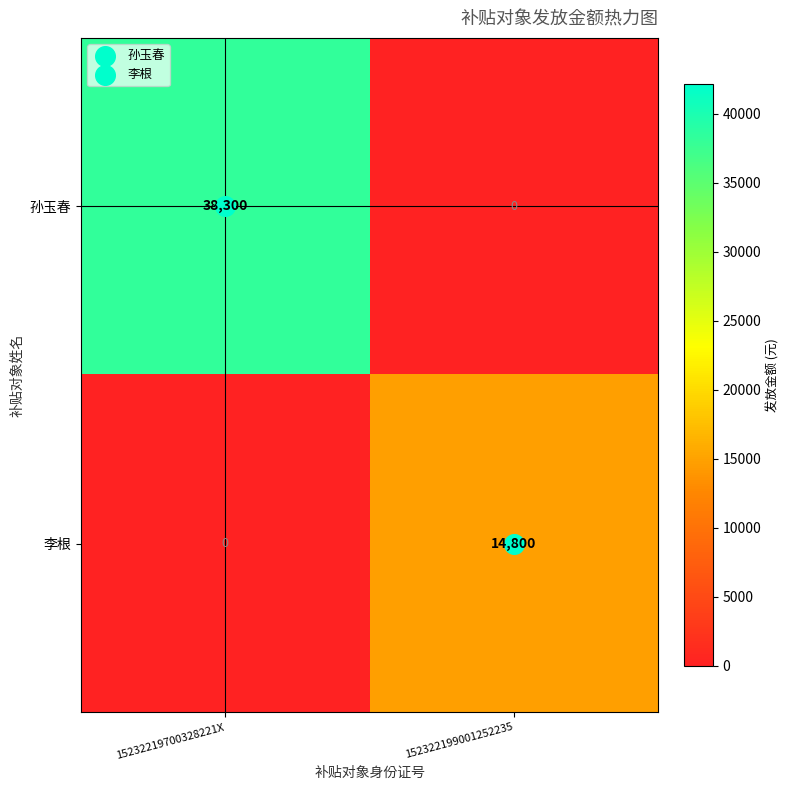

The 孙玉春 series shows 16050 at 15232219700328221X. True or false?

False